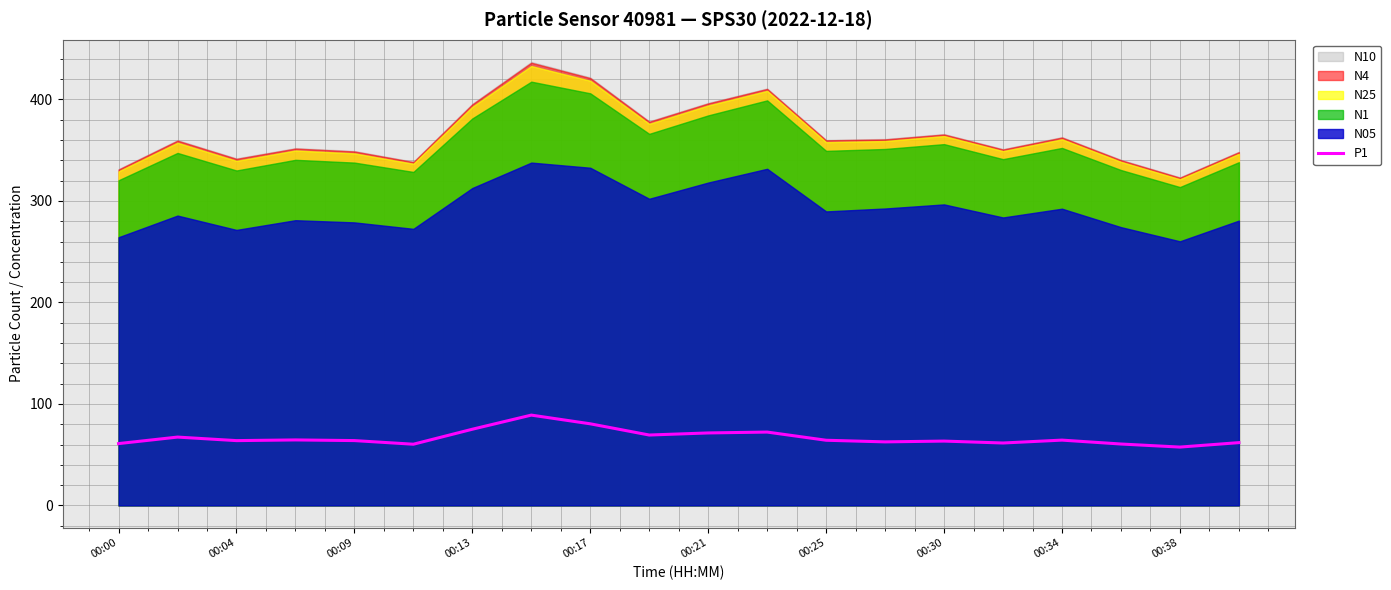

The value of P1 at 00:25 is 64.2. True or false?

True